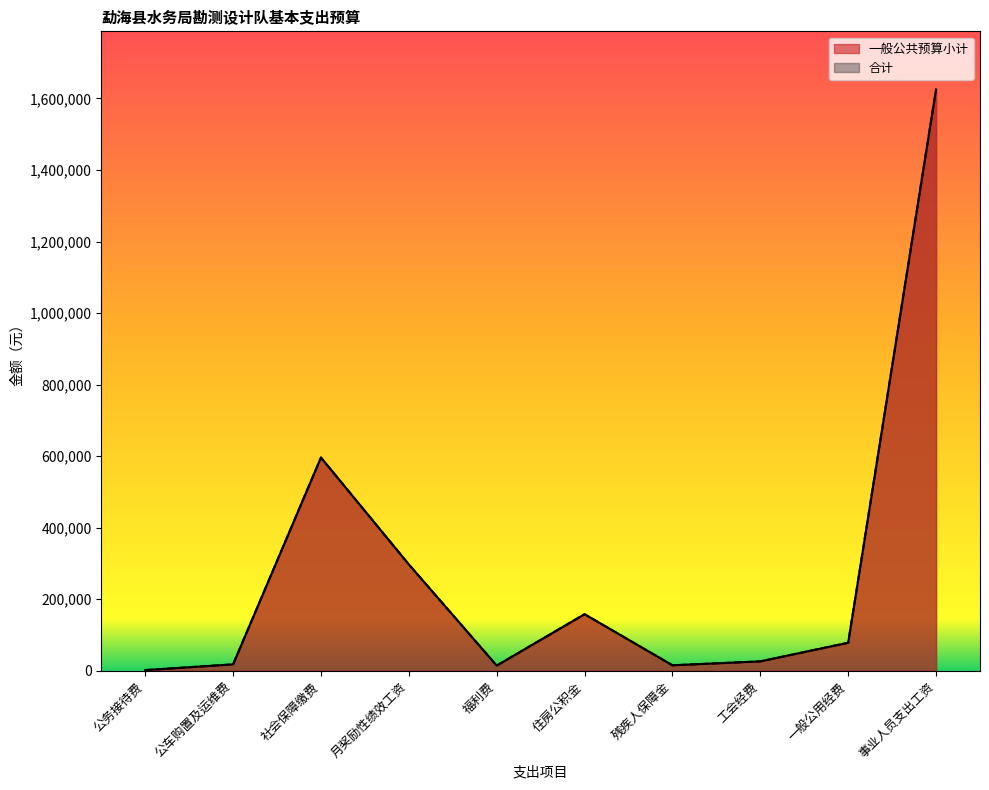

What is the value of the 合计 point at the 3rd from the left?

596184.6